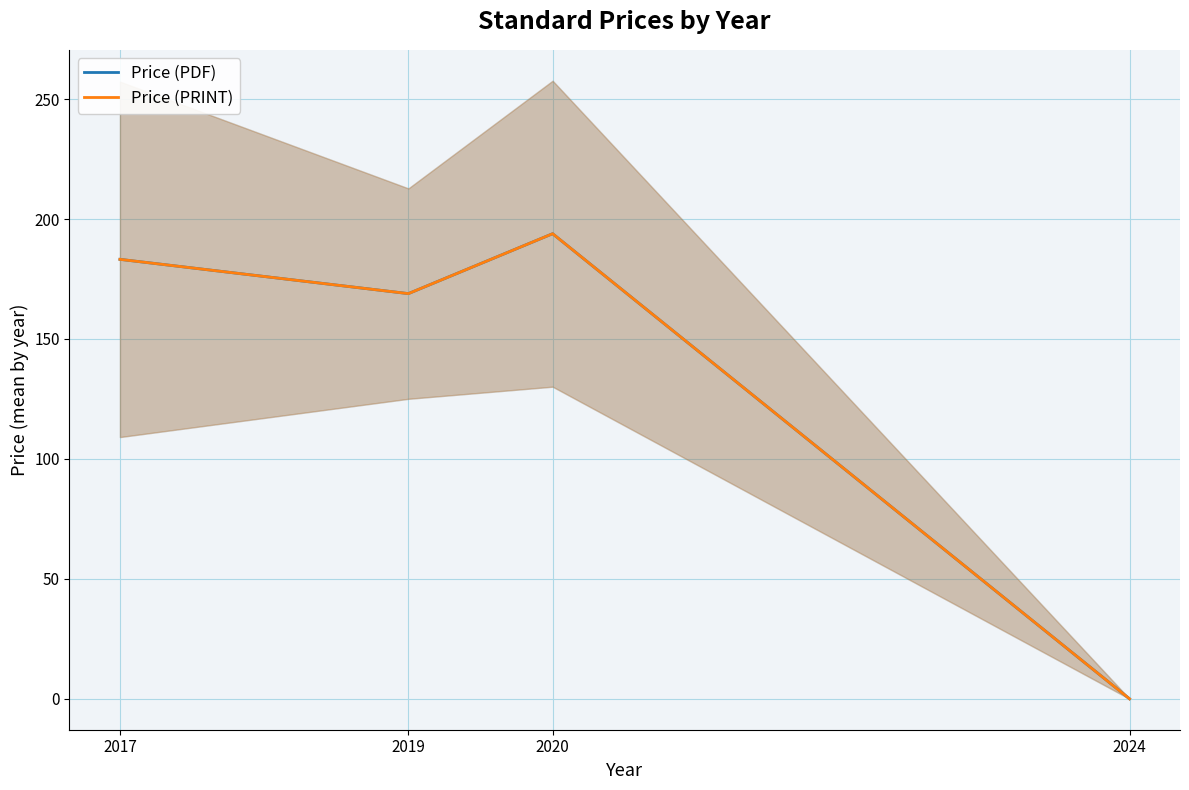

What are all the series names shown in the legend?

Price (PDF), Price (PRINT)